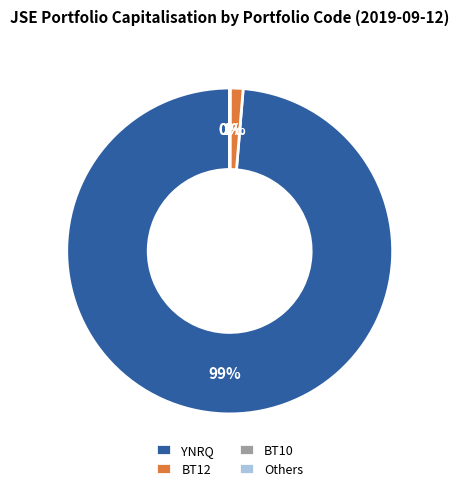

True or false: BT12 accounts for 14% of the total.

False